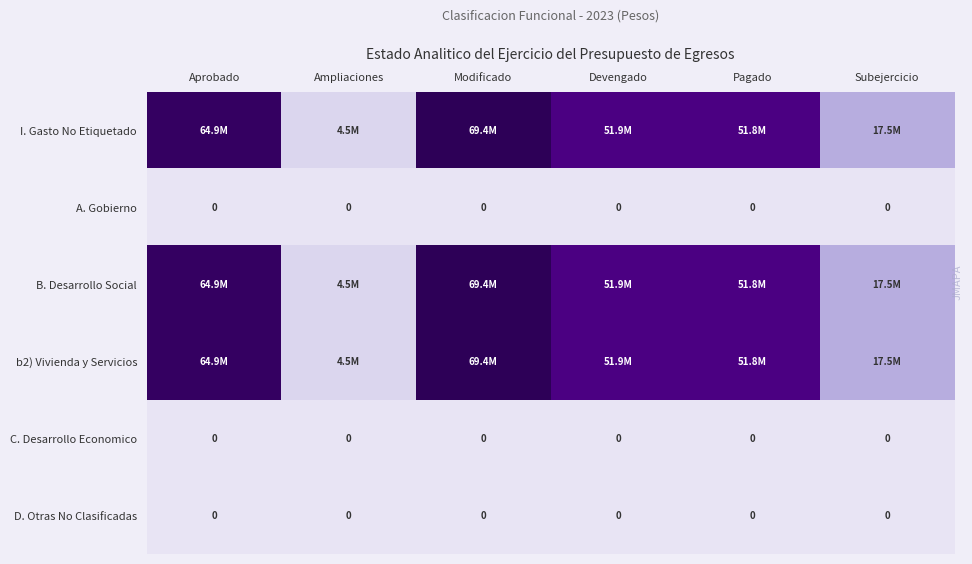

True or false: B. Desarrollo Social has a value of 20347128.3 at Modificado.

False